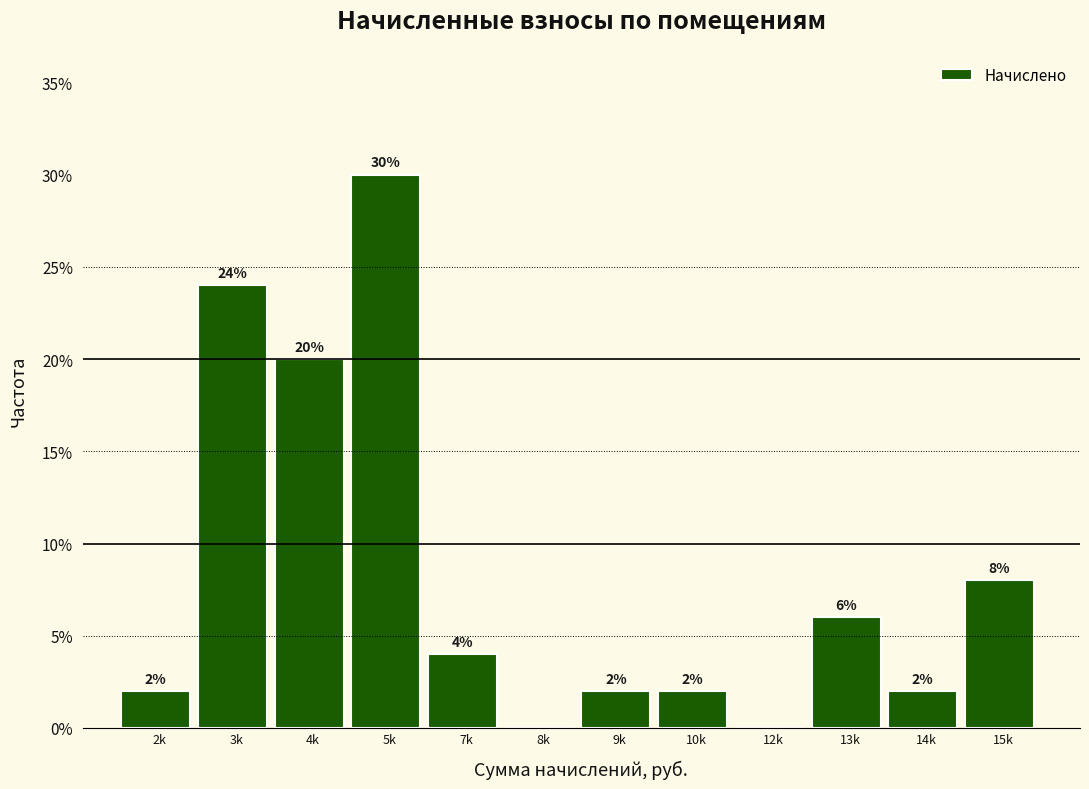

Reading left to right, transcribe all the data shown in this chart.

2k=2	3k=24	4k=20	5k=30	7k=4	8k=0	9k=2	10k=2	12k=0	13k=6	14k=2	15k=8